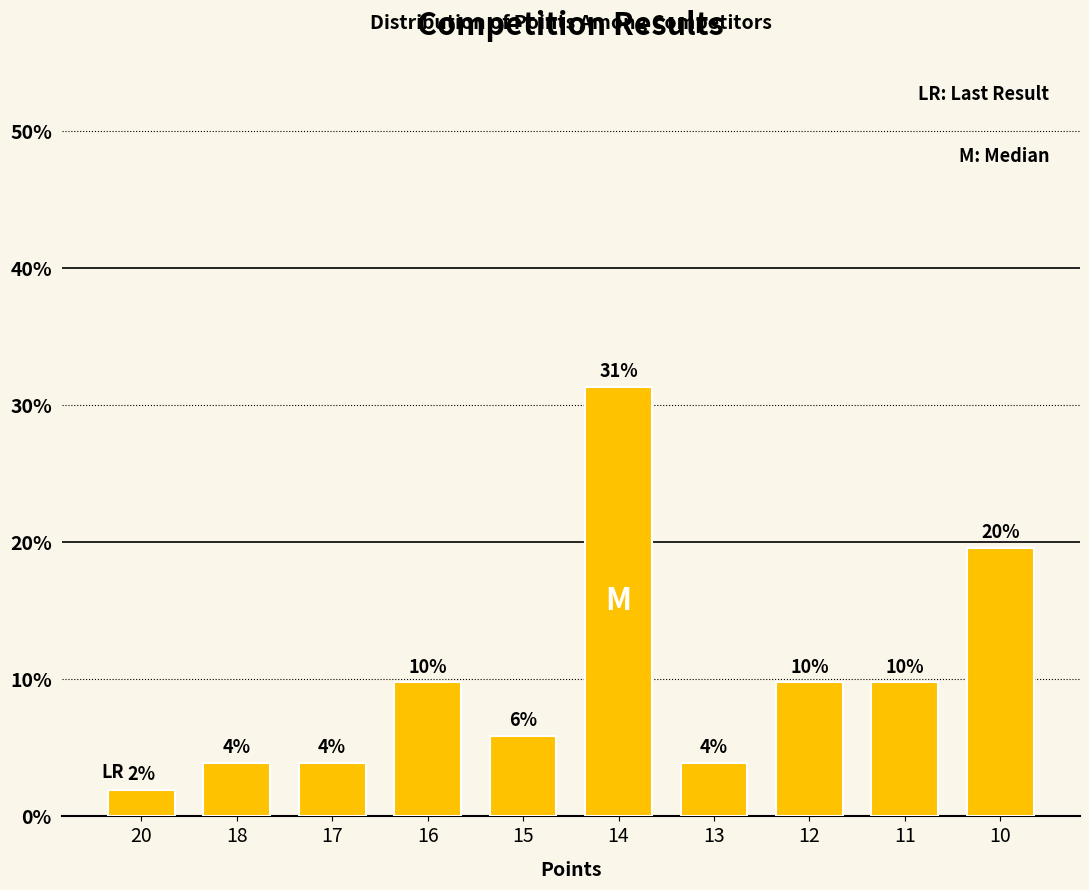

What is the value of the 8th bar from the left?

9.8